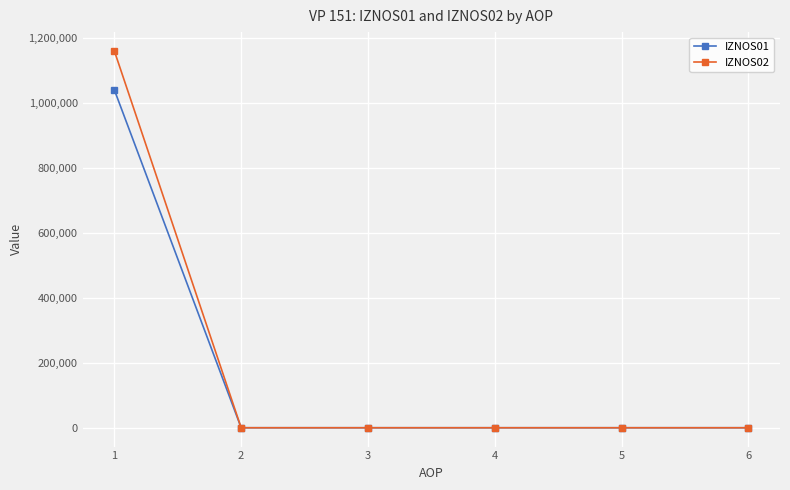

The value of IZNOS02 at 4 is 0.0. True or false?

True